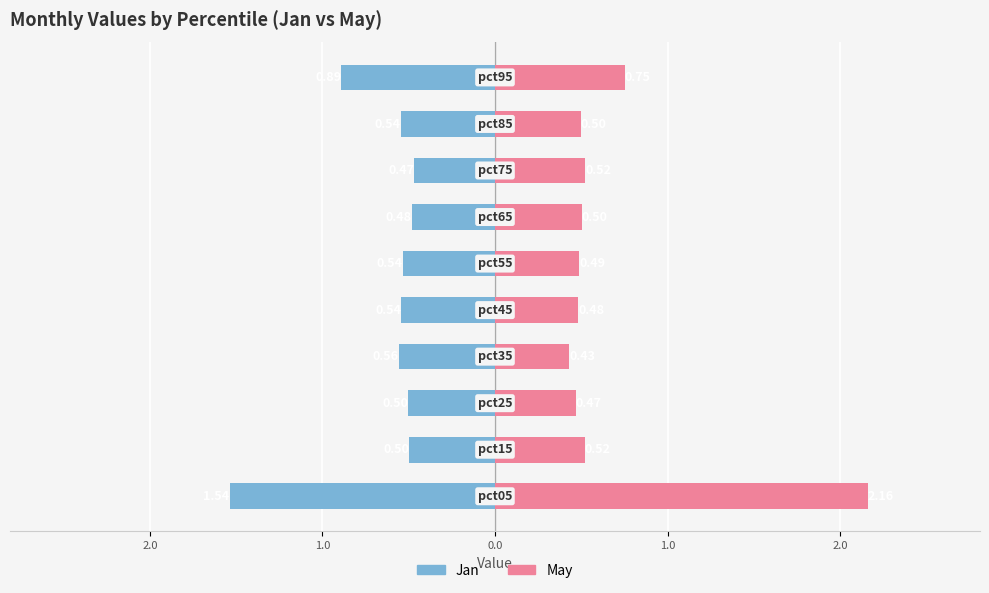

Rank the series by their average value, from lowest to highest.

Jan, May